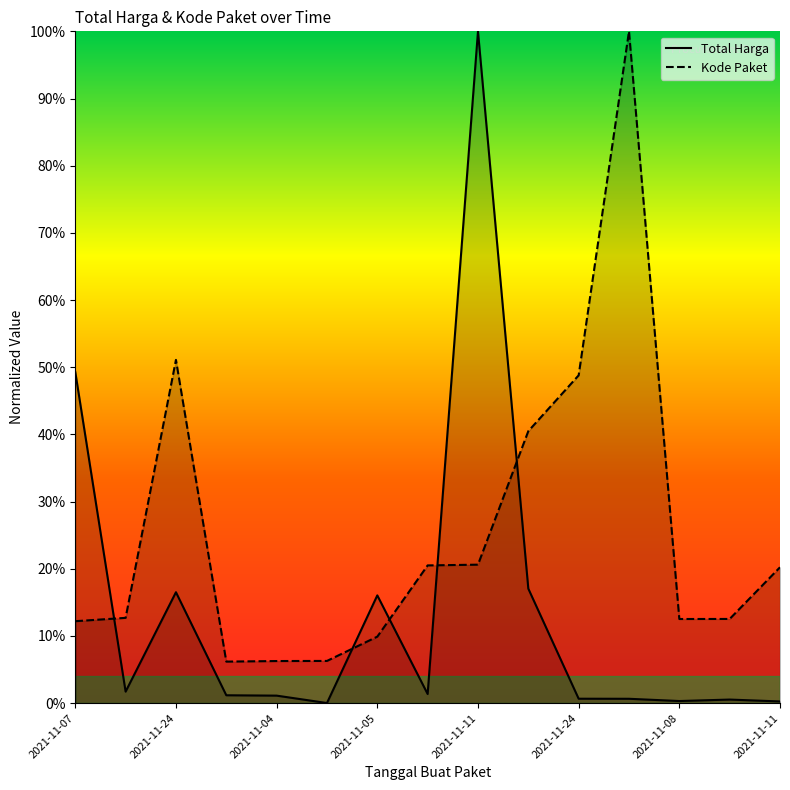

How many intersections are there between Kode Paket and Total Harga?

5